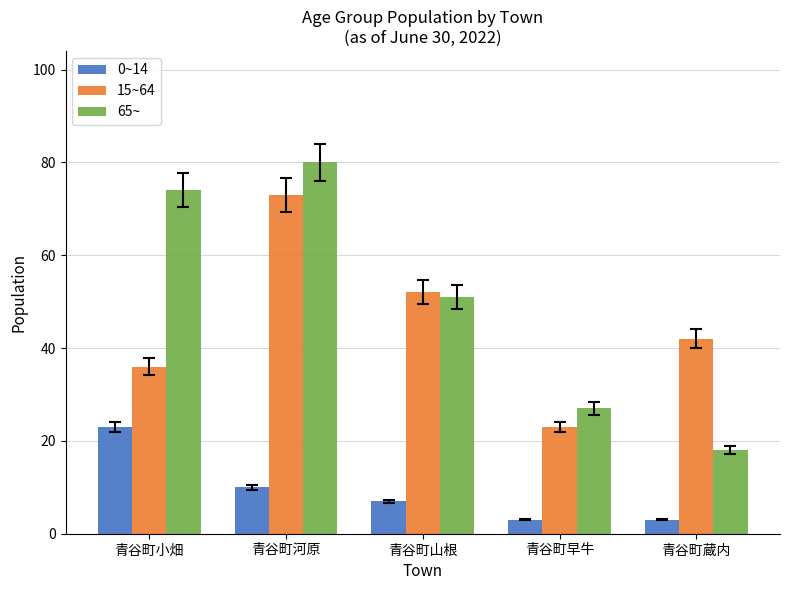

What is the minimum value shown in the chart?

3